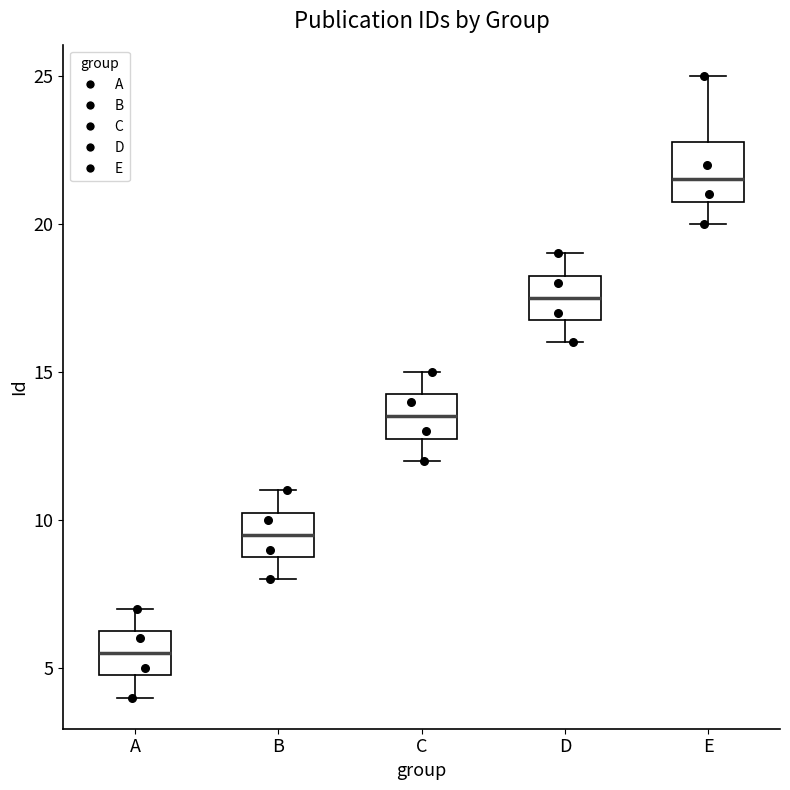

Reading left to right, read every box against the y-axis: the position of its median line, the range the box covers, and the ends of its whiskers. The values are not printed on the chart, so give them approximately, as read against the axis.

A: median 5.5, box 5.0 to 6.5, whiskers 4.0 to 7.0
B: median 9.5, box 9.0 to 10.5, whiskers 8.0 to 11.0
C: median 13.5, box 13.0 to 14.5, whiskers 12.0 to 15.0
D: median 17.5, box 17.0 to 18.5, whiskers 16.0 to 19.0
E: median 21.5, box 21.0 to 23.0, whiskers 20.0 to 25.0